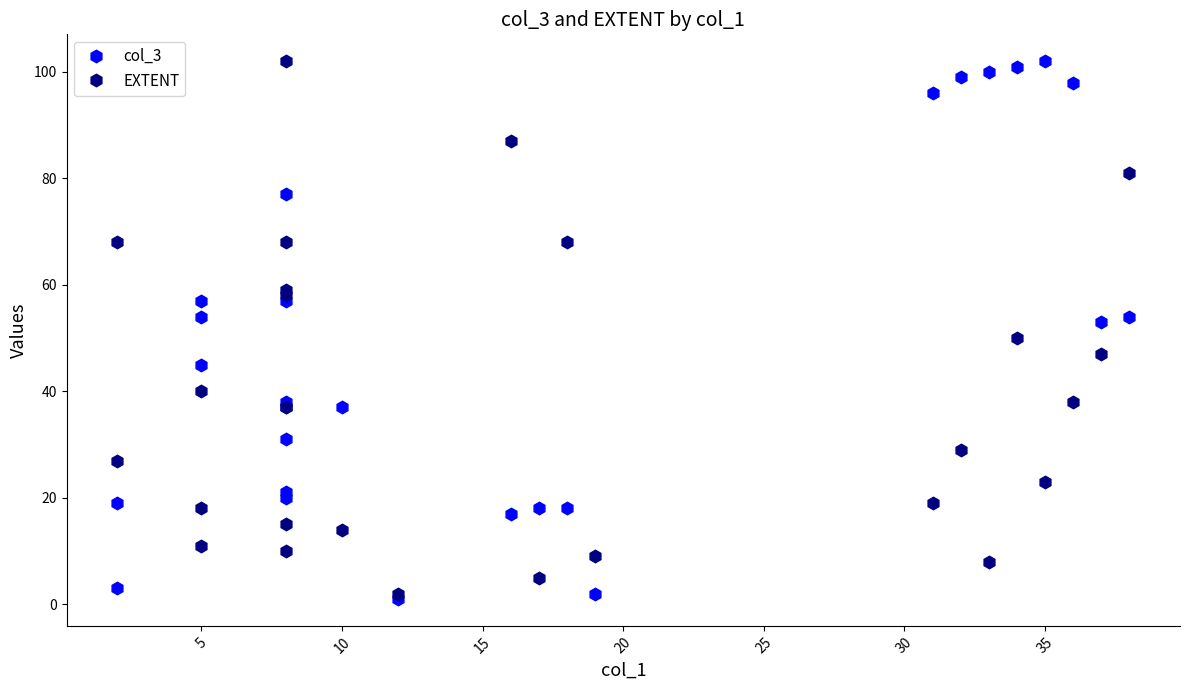

Reading left to right, extract all data points from this chart.

col_3: 3	19	45	54	57	31	37	38	57	77	20	21	37	1	17	18	18	2	96	99	100	101	102	98	53	54
EXTENT: 27	68	11	40	18	102	37	68	59	58	15	10	14	2	87	5	68	9	19	29	8	50	23	38	47	81